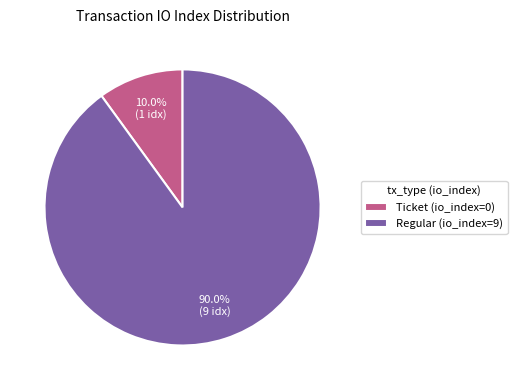

What is the total percentage of Regular (io_index=9) and Ticket (io_index=0)?

100.0%